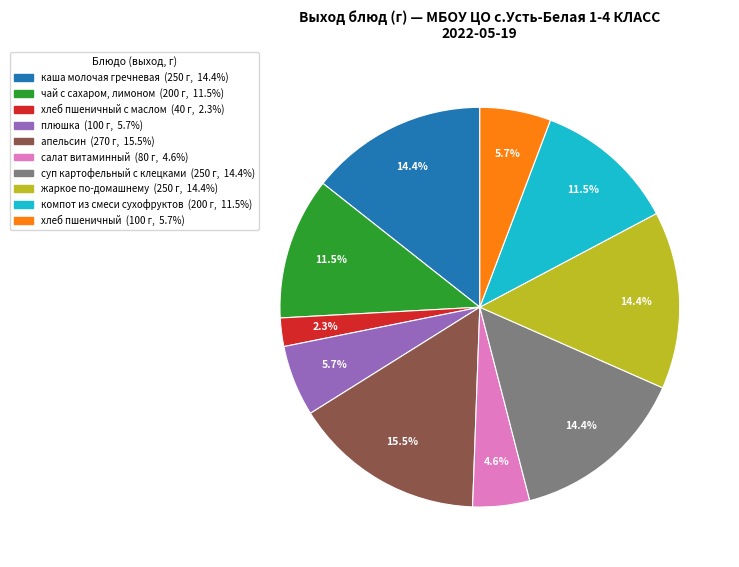

Is there a majority slice in this chart?

No